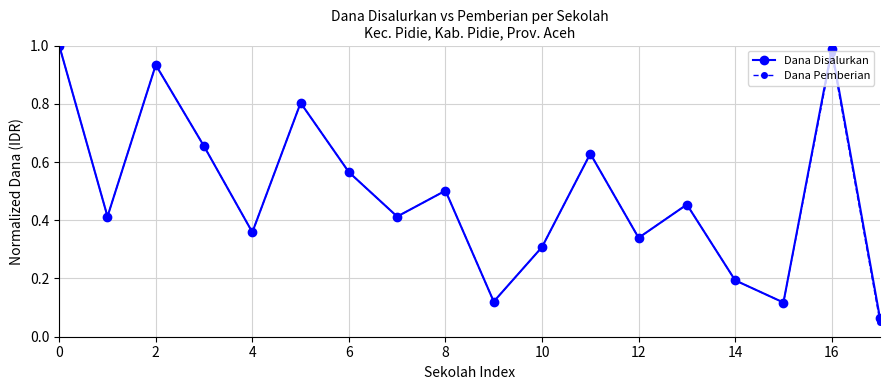

How many interior local valleys does the Dana Pemberian series have?

6